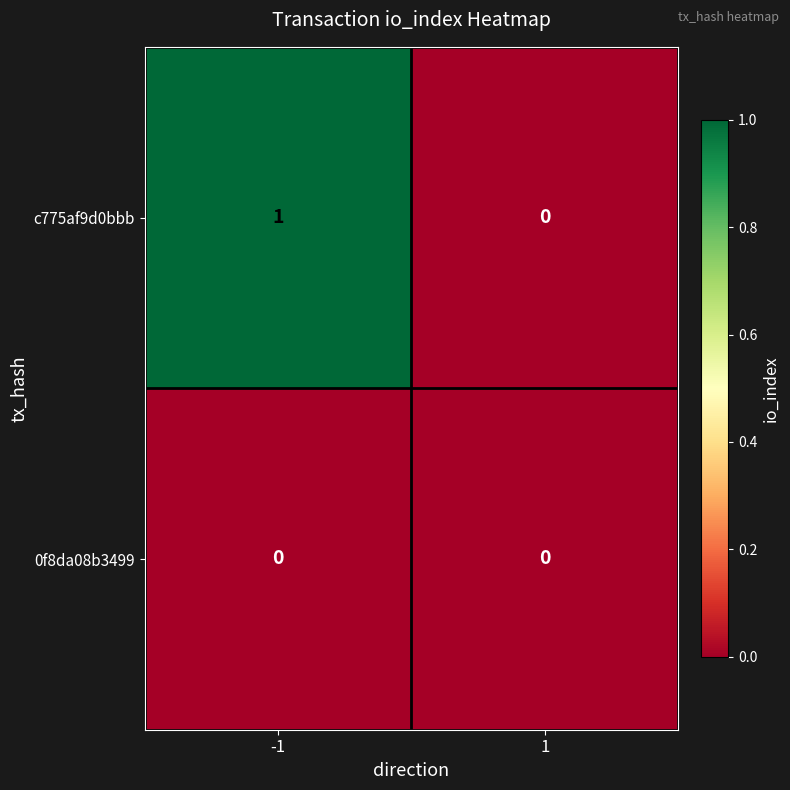

List the series in order of their peak value, highest first.

c775af9d0bbb, 0f8da08b3499